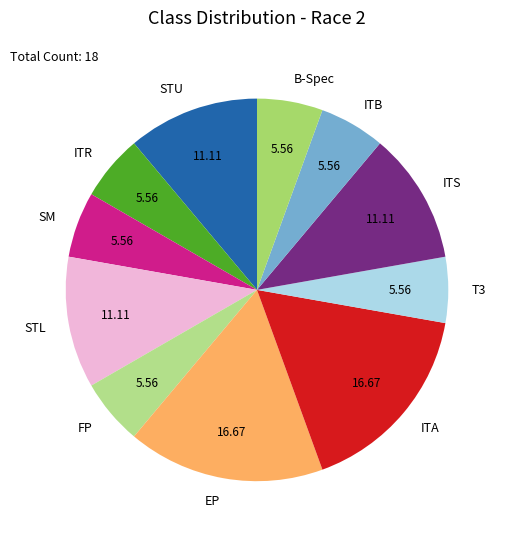

How many segments does this pie chart have?

11